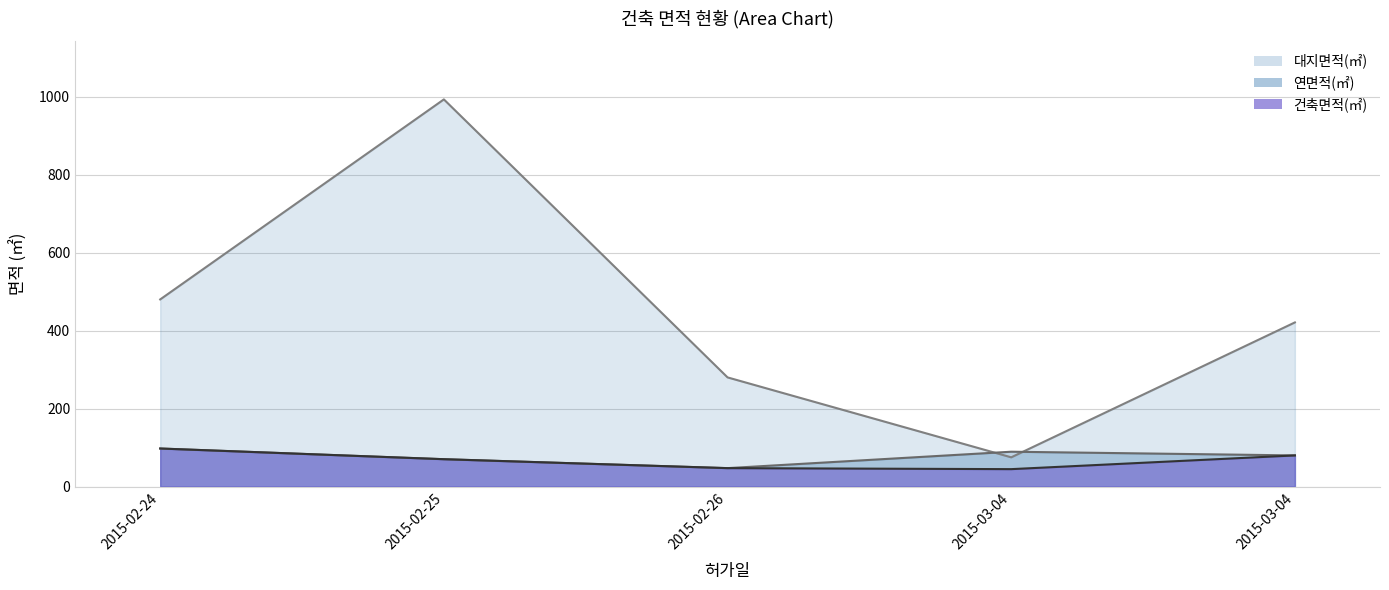

Is the value of 대지면적(㎡) at 2015-02-26 greater than the value of 건축면적(㎡) at 2015-03-04?

Yes